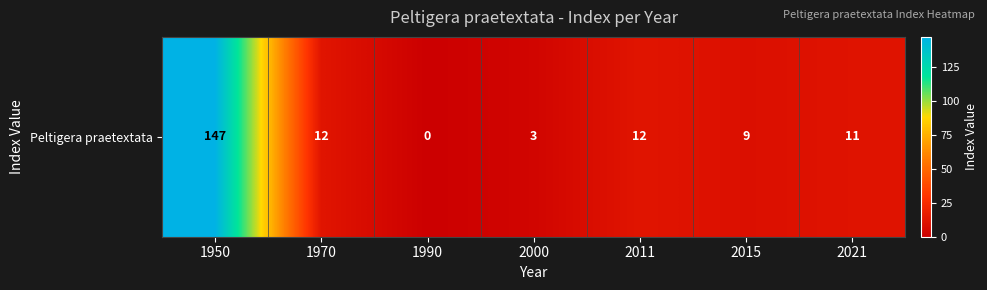

What is the change in value from 1970 to 2021?

-1